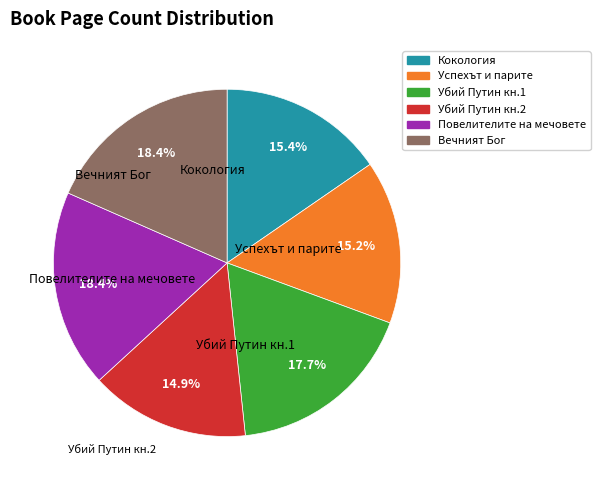

Does any single category account for the majority?

No